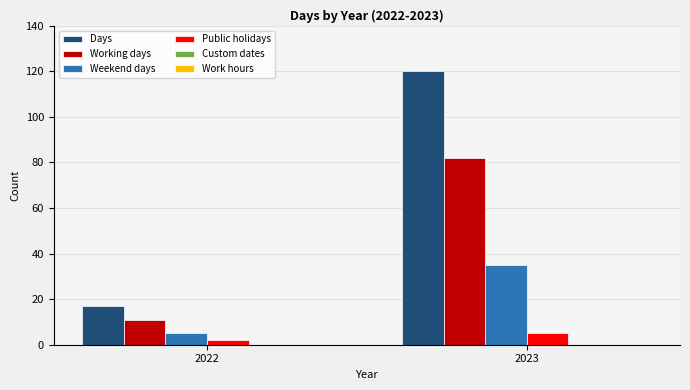

What is the total value across all series at 2022?

35